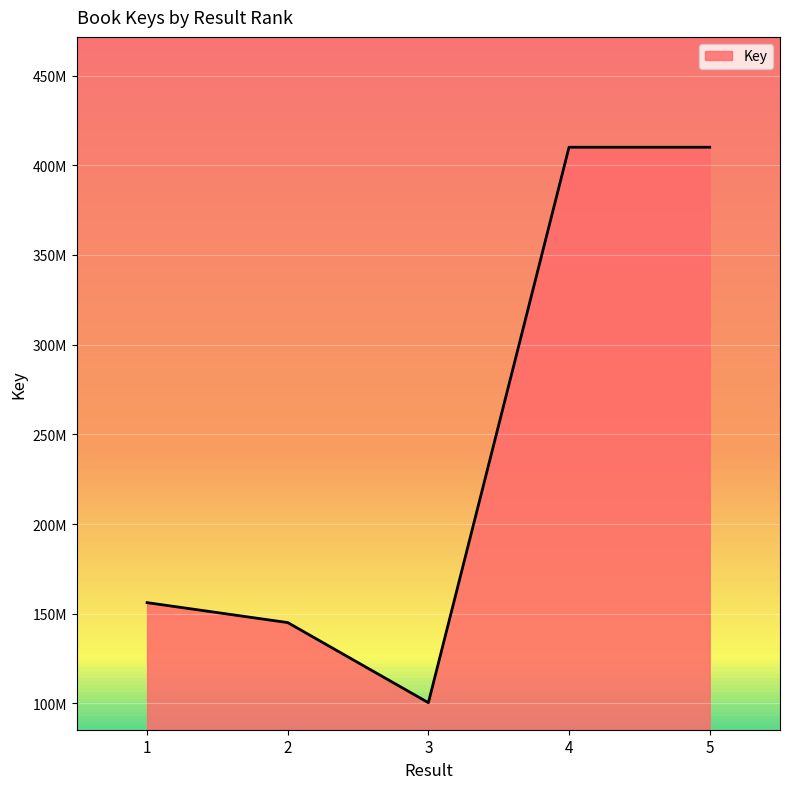

How many interior local peaks (higher than both neighbors) does the data have?

1